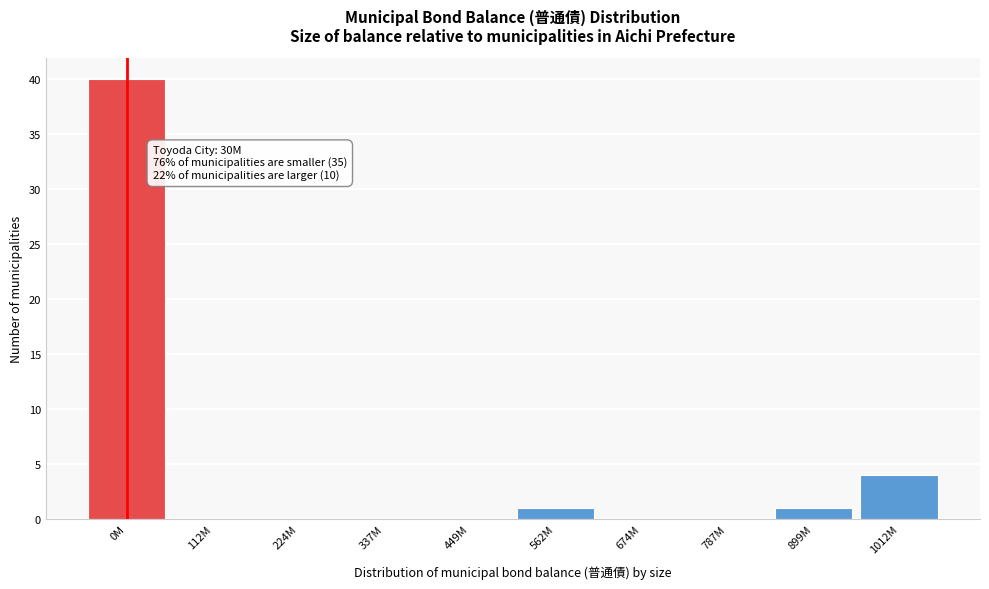

Reading left to right, what are all the values shown in this chart?

0M=40	112M=0	224M=0	337M=0	449M=0	562M=1	674M=0	787M=0	899M=1	1012M=4